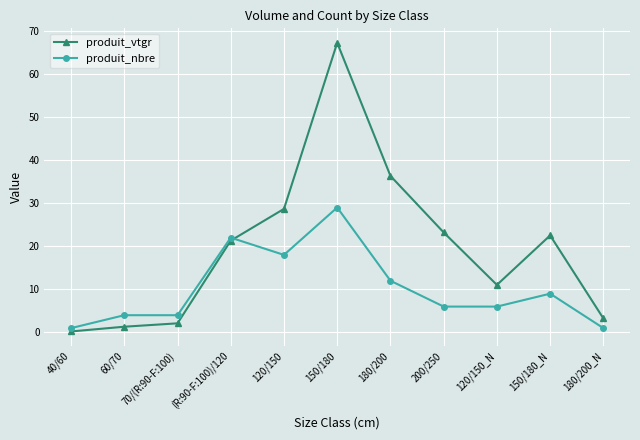

What are all the series names shown in the legend?

produit_vtgr, produit_nbre